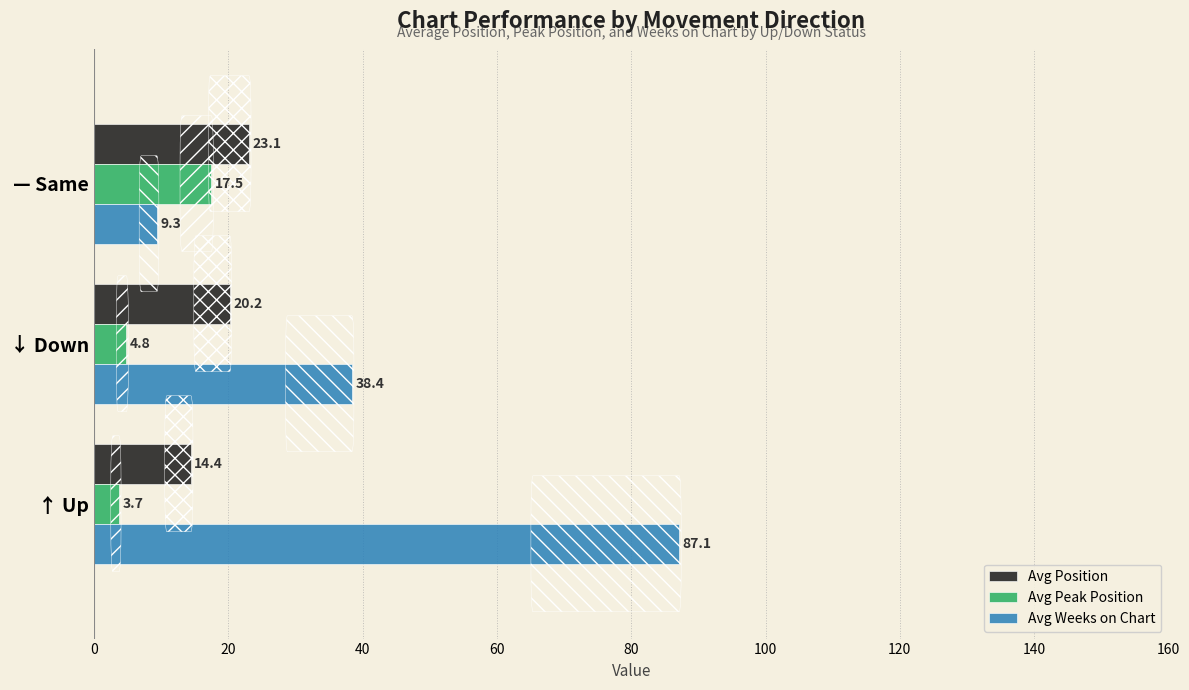

How many data points in Avg Peak Position are above 4?

2